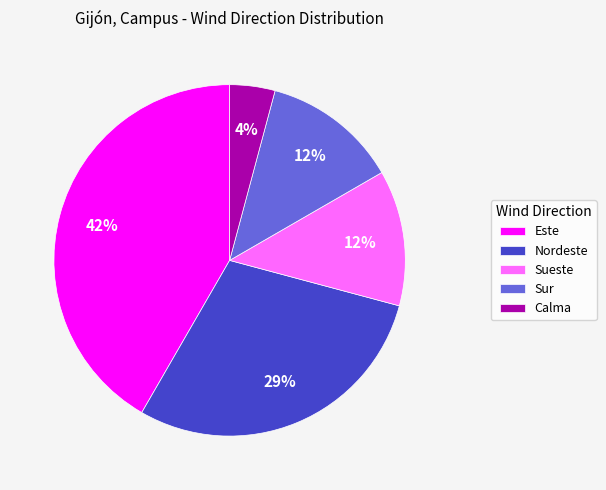

To the nearest percent, what percentage of the pie is Este?

42%